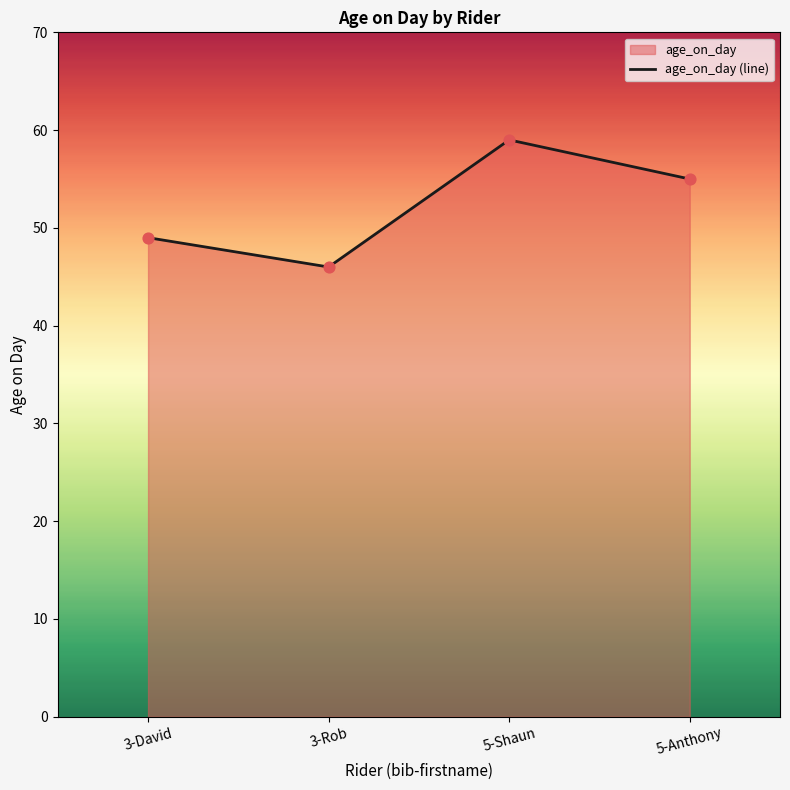

Between 3-David and 5-Anthony, which is larger?

5-Anthony